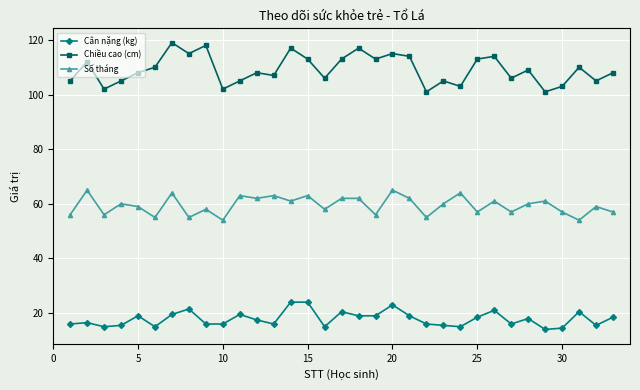

Count the number of categories in the chart.

33